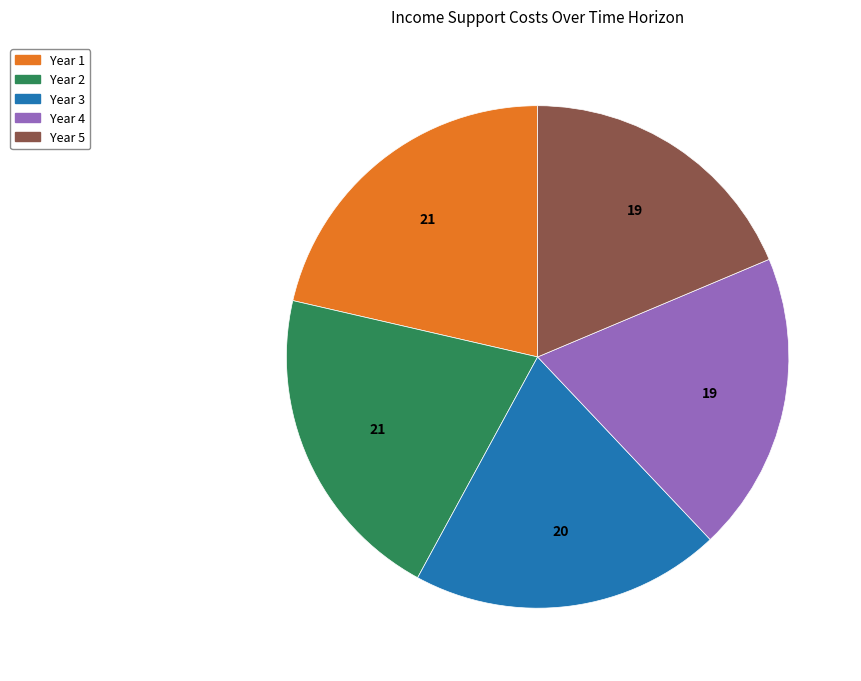

Count the number of slices in the pie.

5